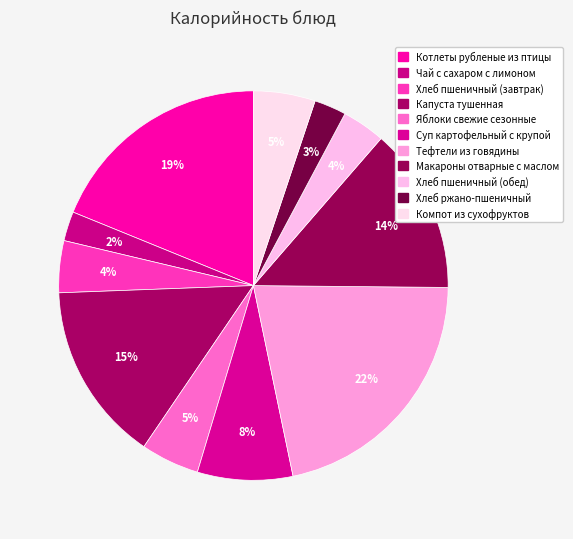

What is the change in value from Котлеты рубленые из птицы to Суп картофельный с крупой?

-179.0